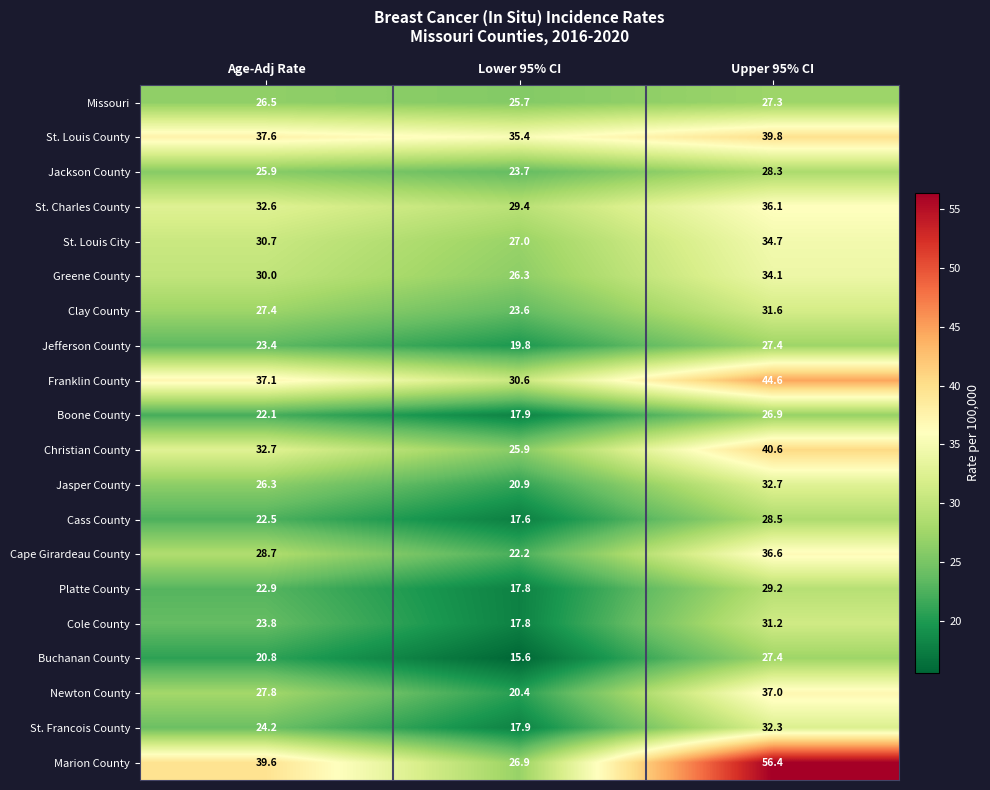

Read the Platte County value at Upper 95% CI.

29.2